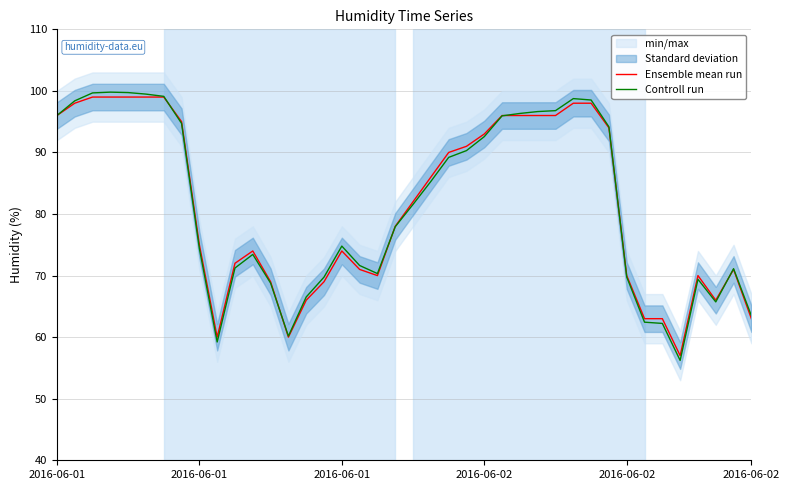

How many interior local peaks does the Controll run series have?

6